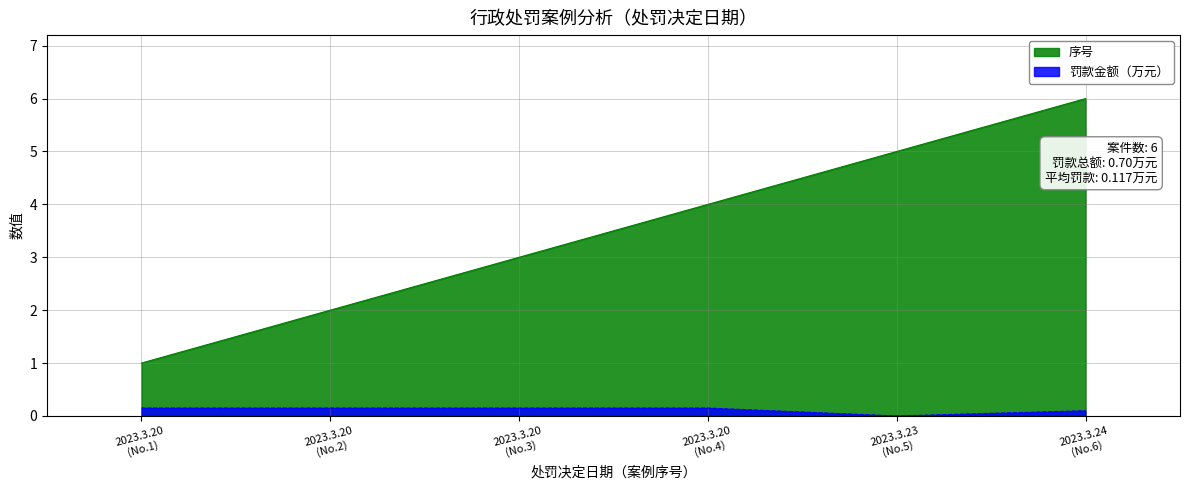

At which label is 罚款金额（万元） closest to 0?

2023.3.23
(No.5)